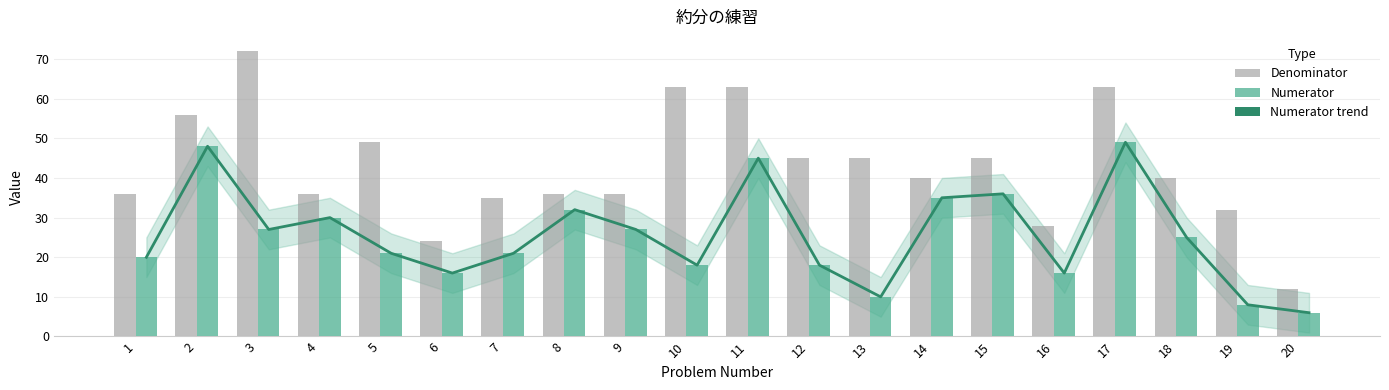

Reading right to left, extract all data points from this chart.

Numerator trend: 20=6	19=8	18=25	17=49	16=16	15=36	14=35	13=10	12=18	11=45	10=18	9=27	8=32	7=21	6=16	5=21	4=30	3=27	2=48	1=20
Denominator: 20=12	19=32	18=40	17=63	16=28	15=45	14=40	13=45	12=45	11=63	10=63	9=36	8=36	7=35	6=24	5=49	4=36	3=72	2=56	1=36
Numerator: 20=6	19=8	18=25	17=49	16=16	15=36	14=35	13=10	12=18	11=45	10=18	9=27	8=32	7=21	6=16	5=21	4=30	3=27	2=48	1=20